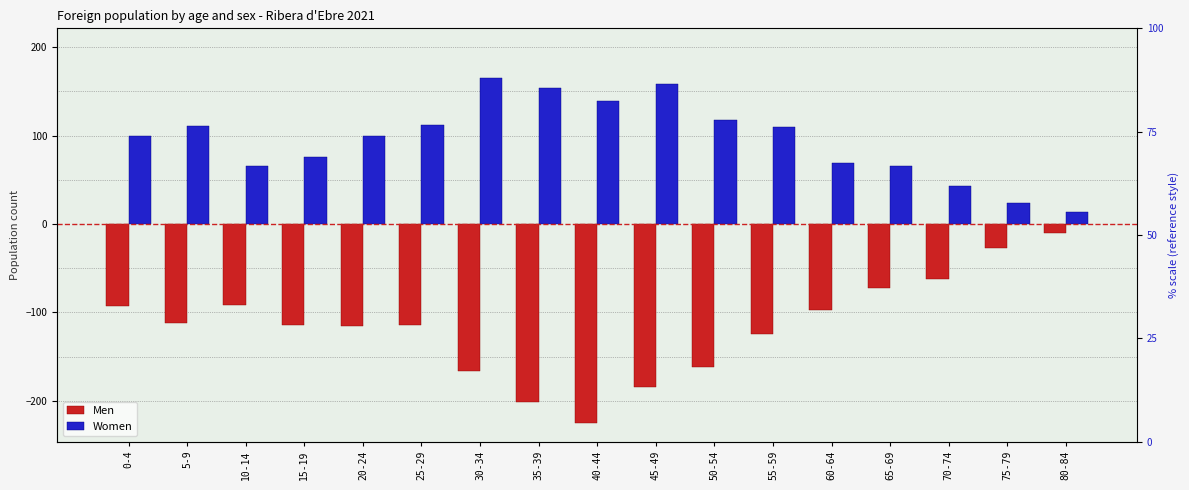

What is the value of the Women bar at the 17th from the left?

13